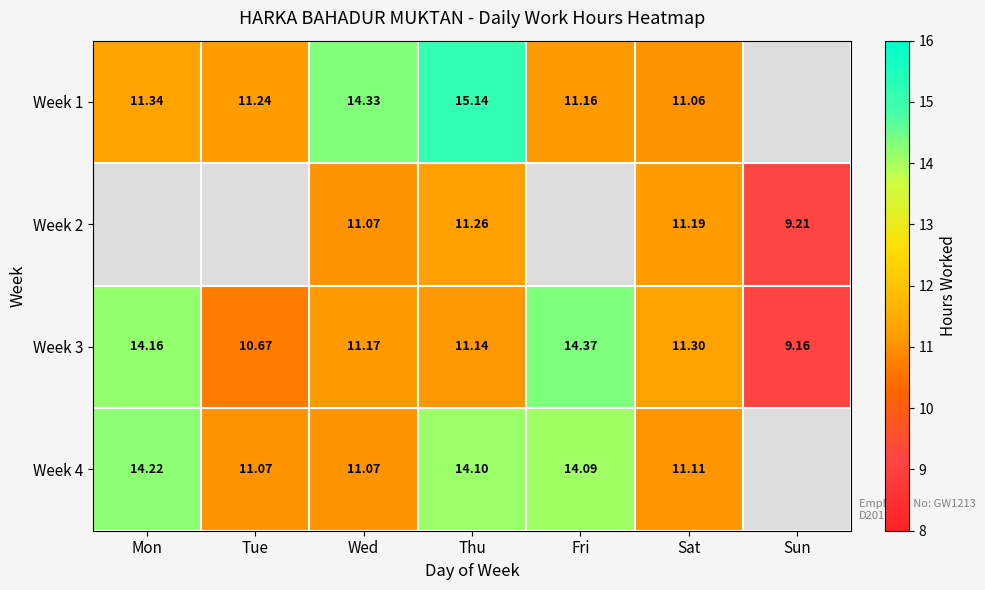

What is the greatest value displayed?

15.1